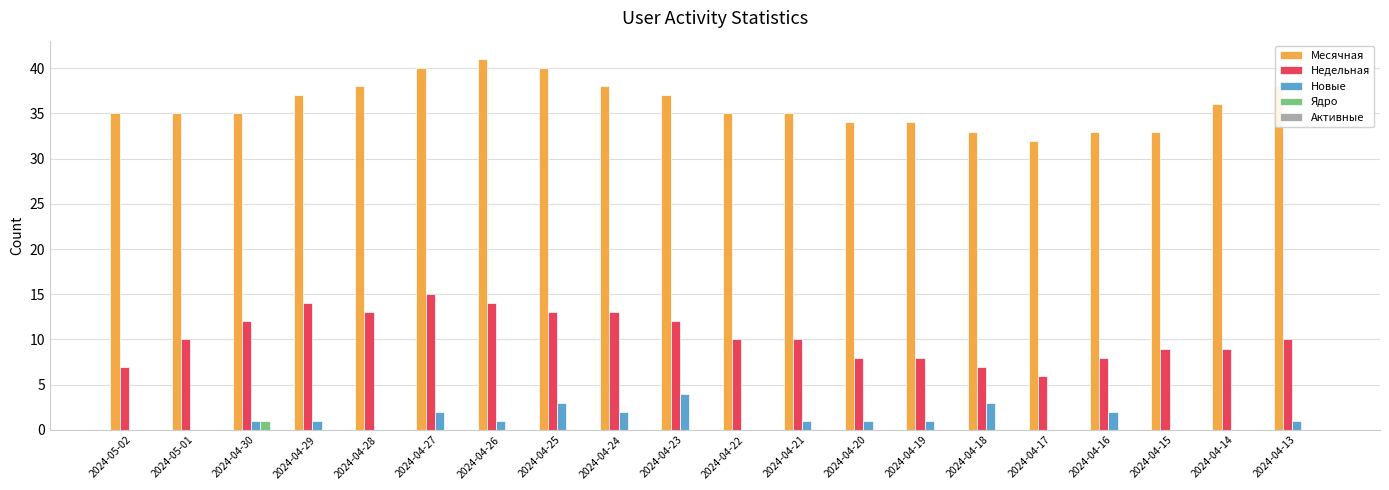

Which category has the highest value in the Недельная series?

2024-04-27